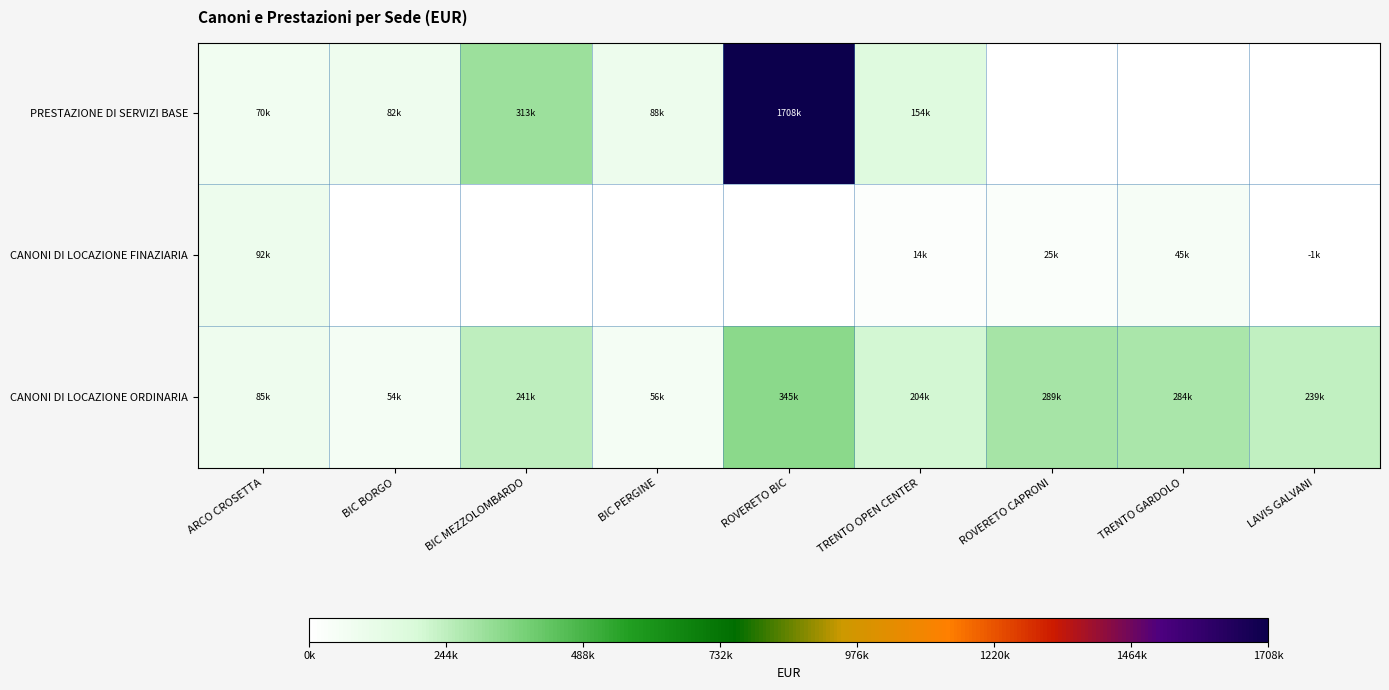

At which category is the sum across all series the highest?

ROVERETO BIC